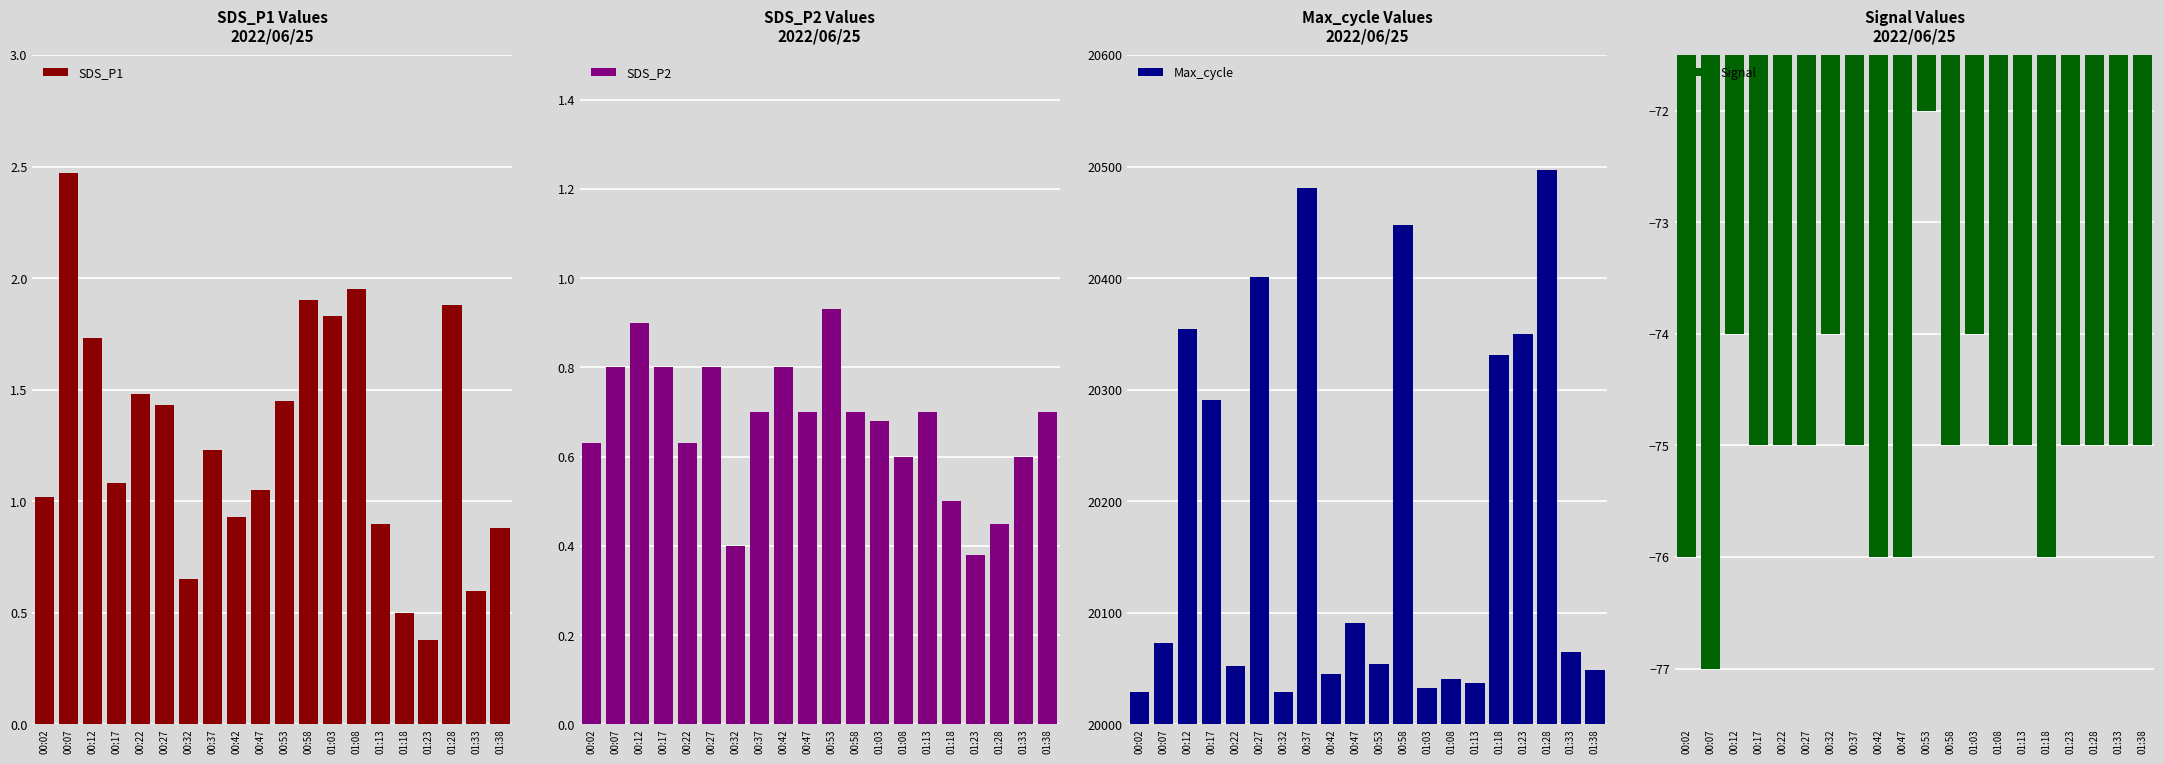

What is the label of the 19th bar from the right?

00:07